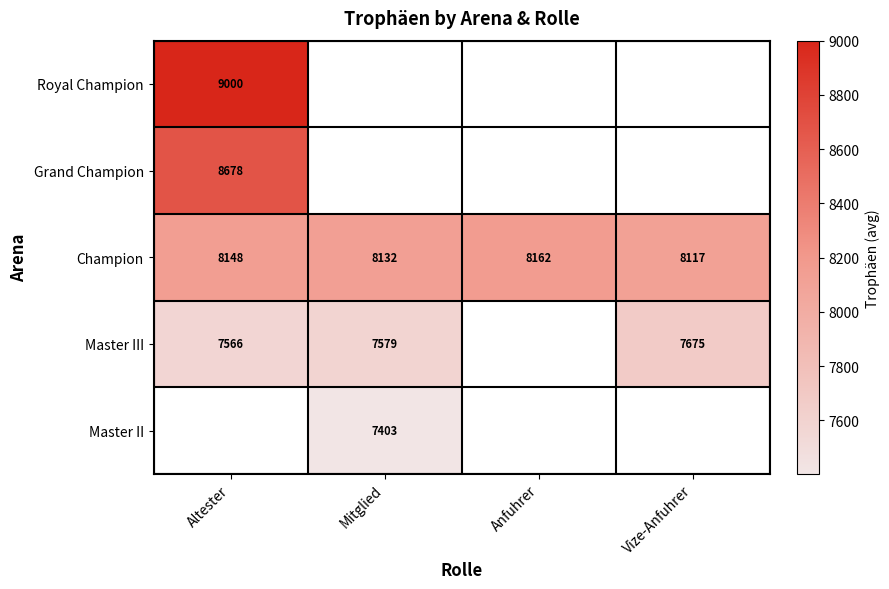

Where is Champion nearest to the value 8139?

Mitglied